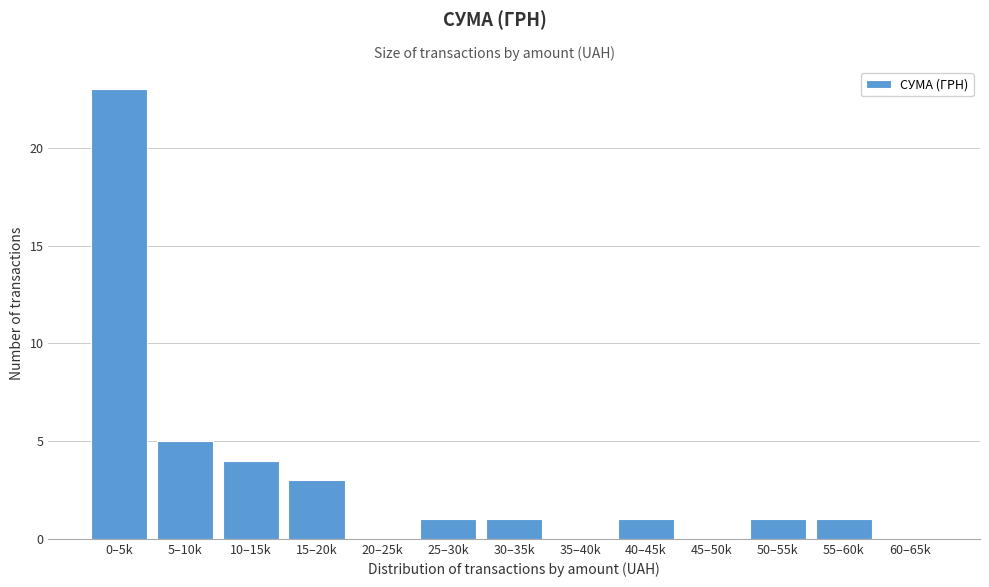

Reading left to right, what are all the values shown in this chart?

0–5k=23	5–10k=5	10–15k=4	15–20k=3	20–25k=0	25–30k=1	30–35k=1	35–40k=0	40–45k=1	45–50k=0	50–55k=1	55–60k=1	60–65k=0